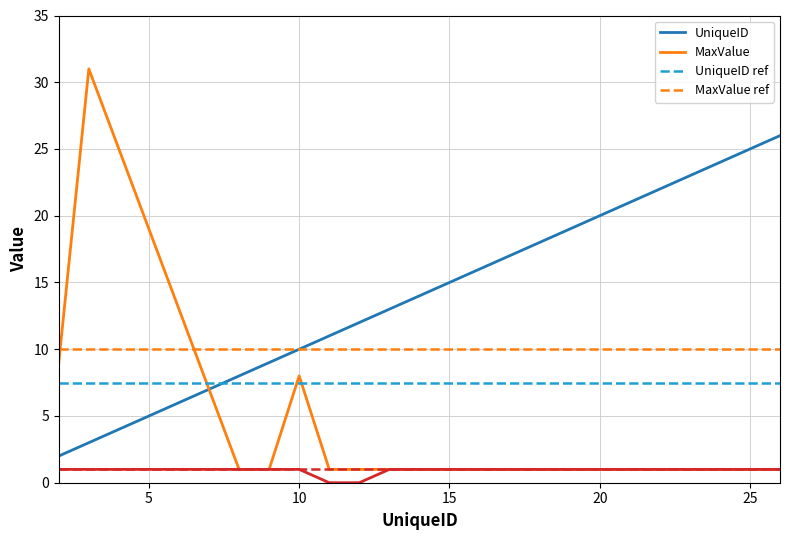

The UniqueID series shows 14 at 21. True or false?

False